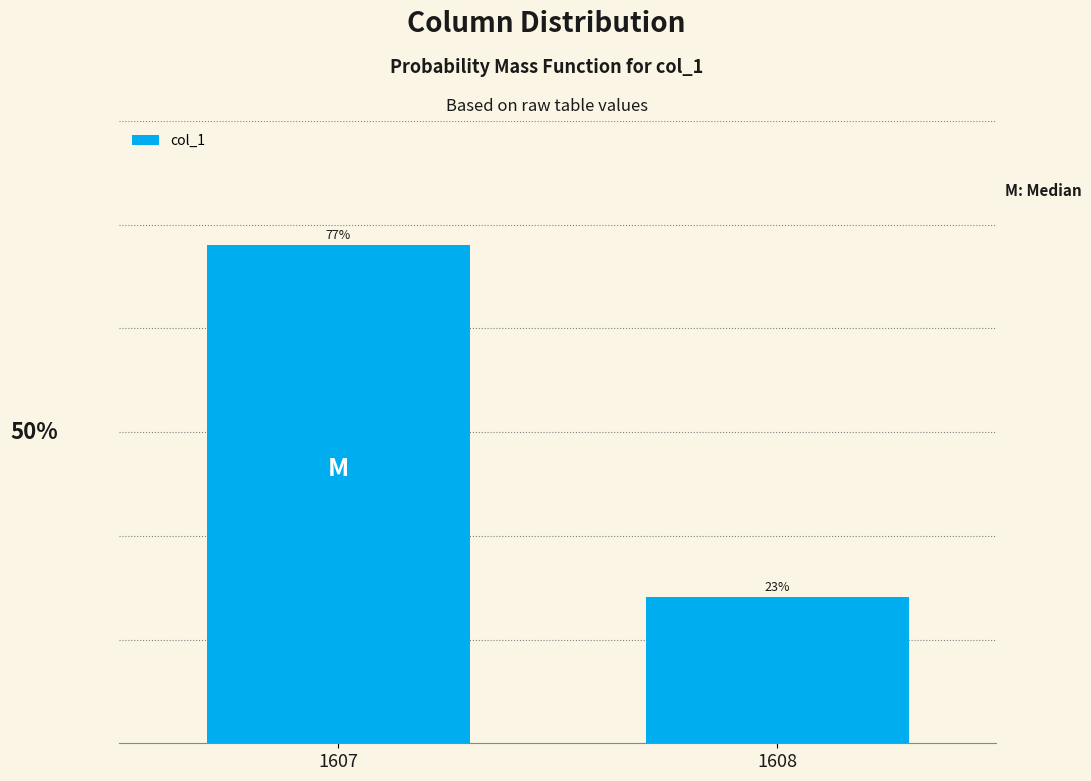

List the labels in order of value, smallest first.

1608, 1607